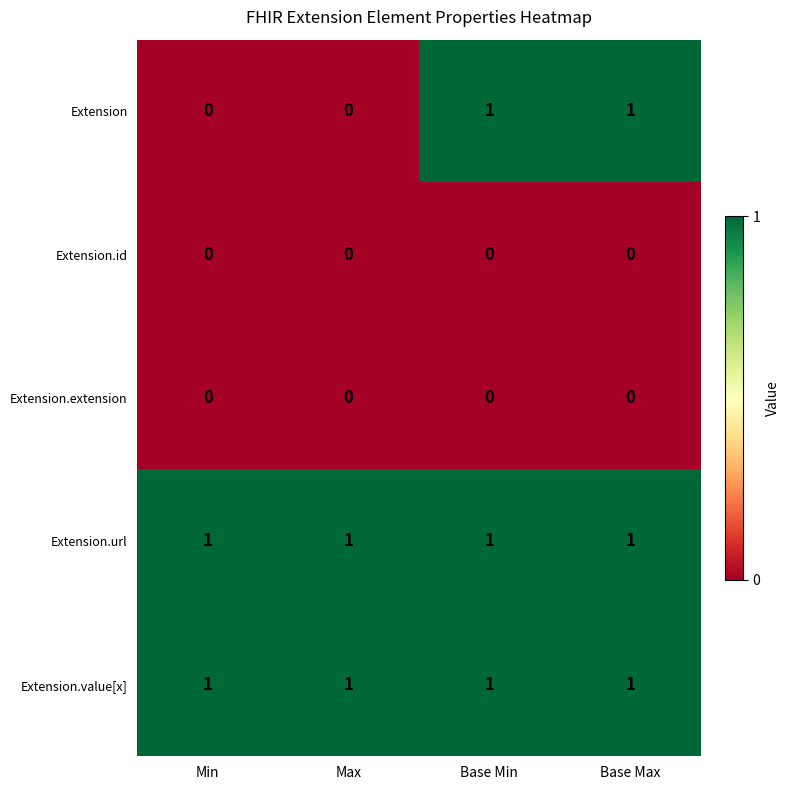

Reading left to right, extract all data points from this chart.

Extension: Min=0	Max=0	Base Min=1	Base Max=1
Extension.id: Min=0	Max=0	Base Min=0	Base Max=0
Extension.extension: Min=0	Max=0	Base Min=0	Base Max=0
Extension.url: Min=1	Max=1	Base Min=1	Base Max=1
Extension.value[x]: Min=1	Max=1	Base Min=1	Base Max=1